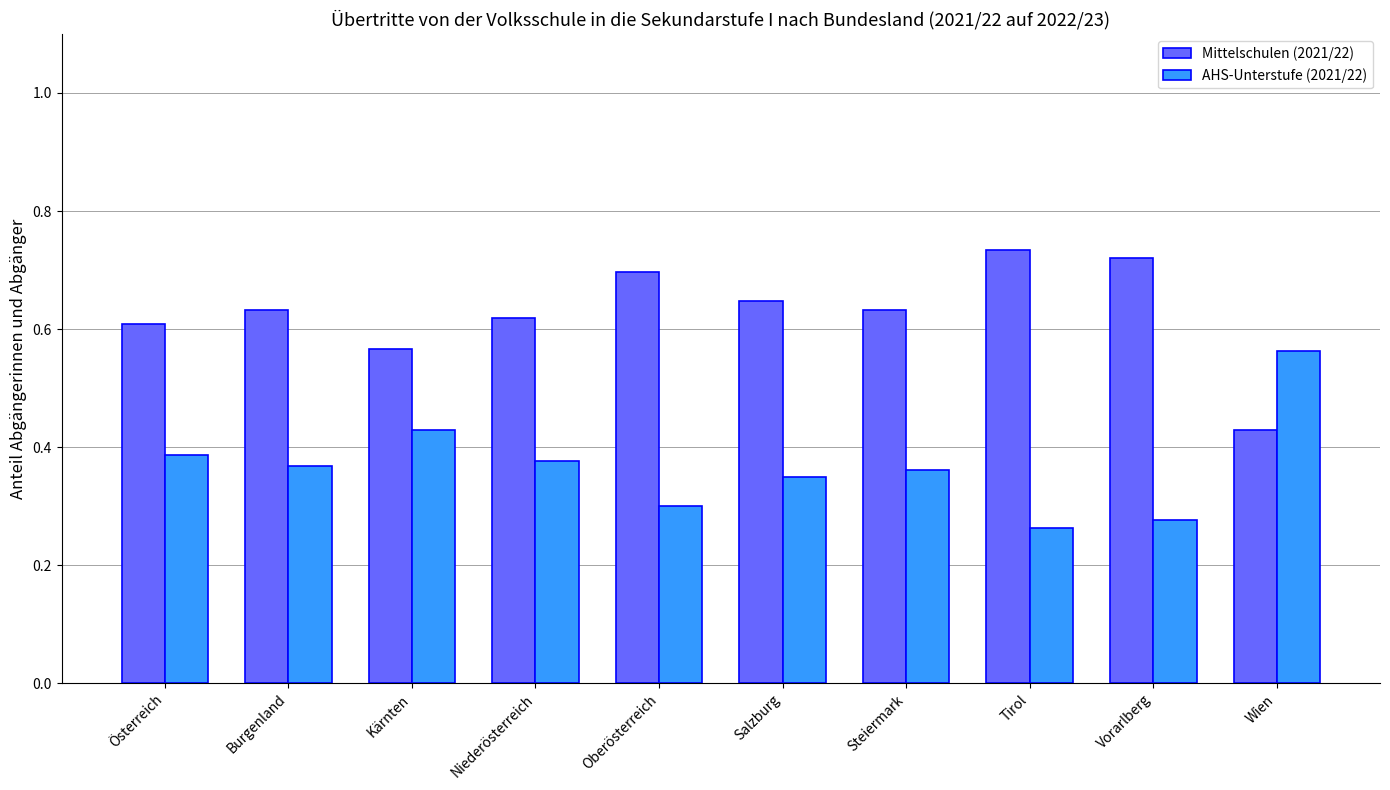

What is the sum of all AHS-Unterstufe (2021/22) values?

3.7